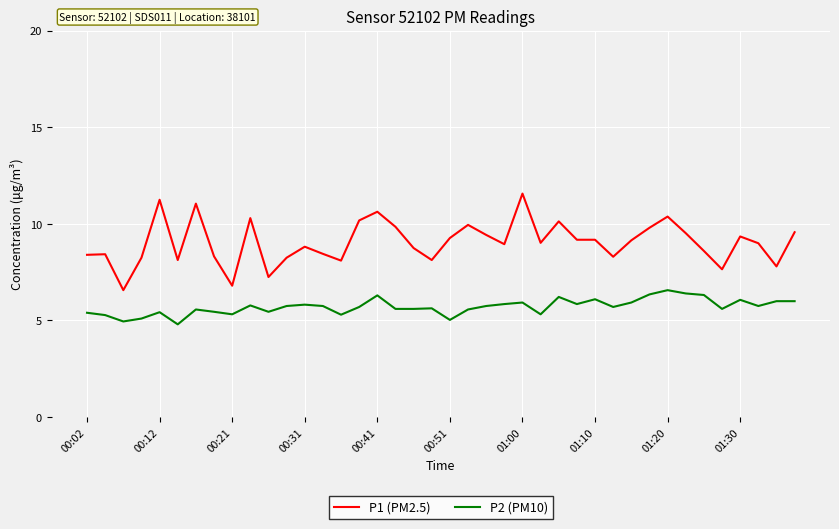

Rank the series by their maximum value, from lowest to highest.

P2 (PM10), P1 (PM2.5)